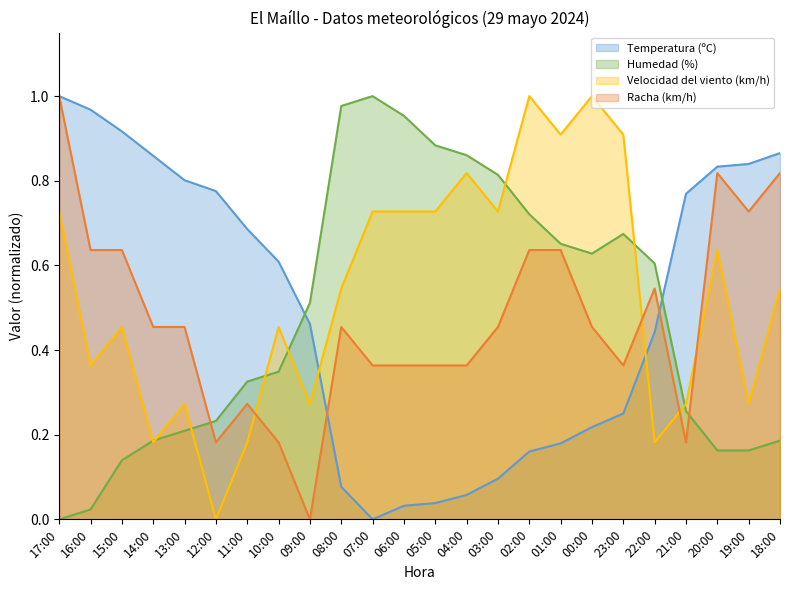

What position from the right is 13:00?

20